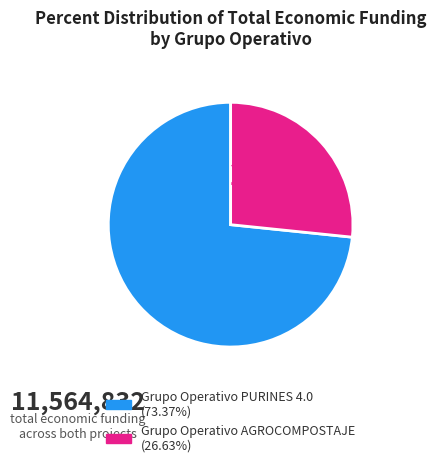

Does Grupo Operativo AGROCOMPOSTAJE represent more than half of the total?

No